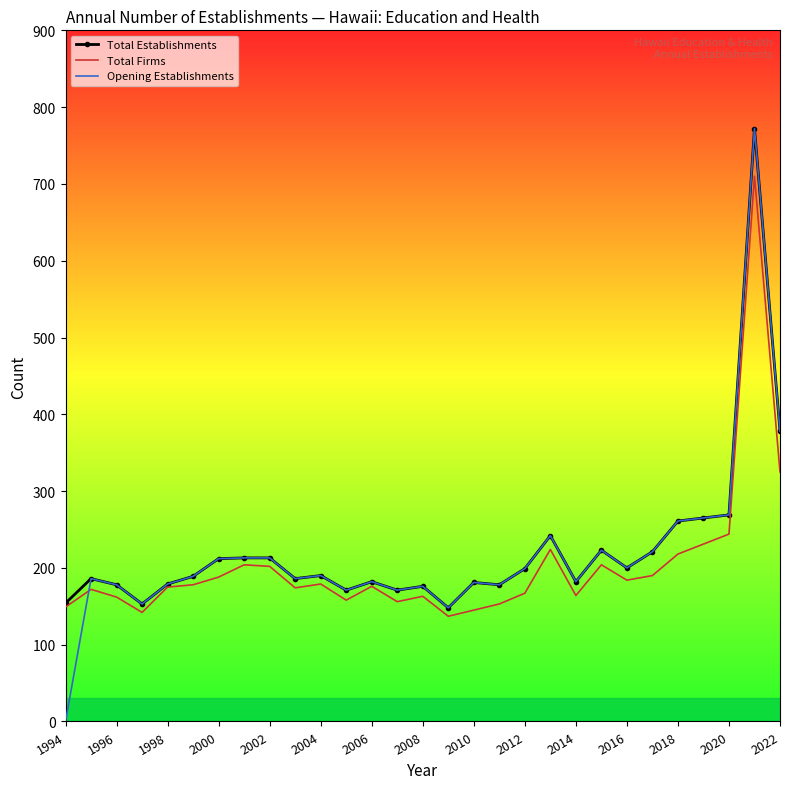

How many distinct data groups are displayed?

3